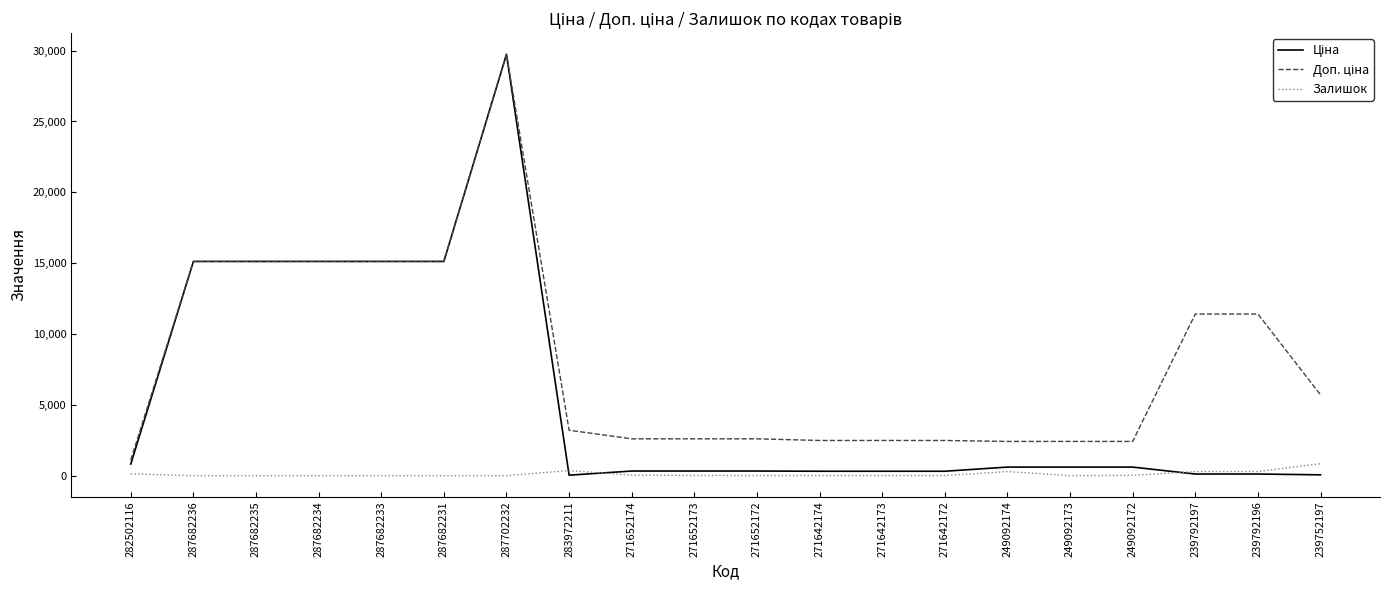

At which category is the sum across all series the highest?

287702232